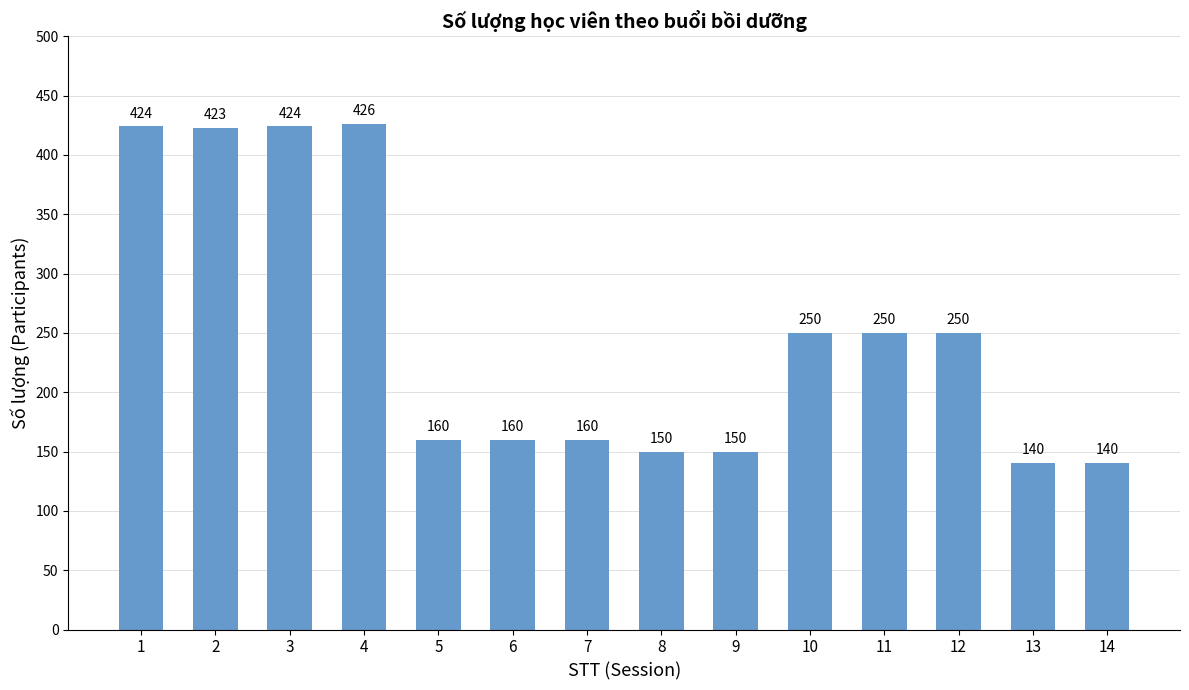

Is it true that the value at 12 is 250?

True